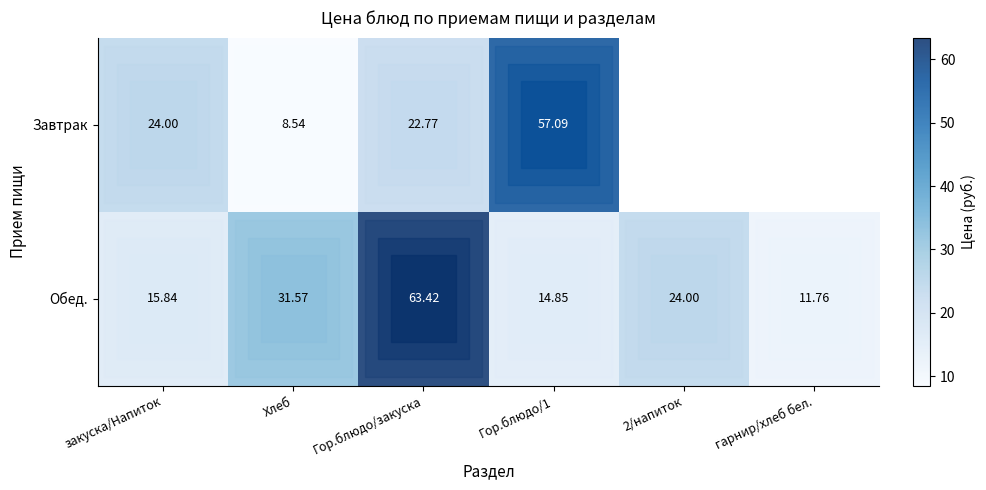

What is the sum of the Завтрак values at Гор.блюдо/закуска and закуска/Напиток?

46.8